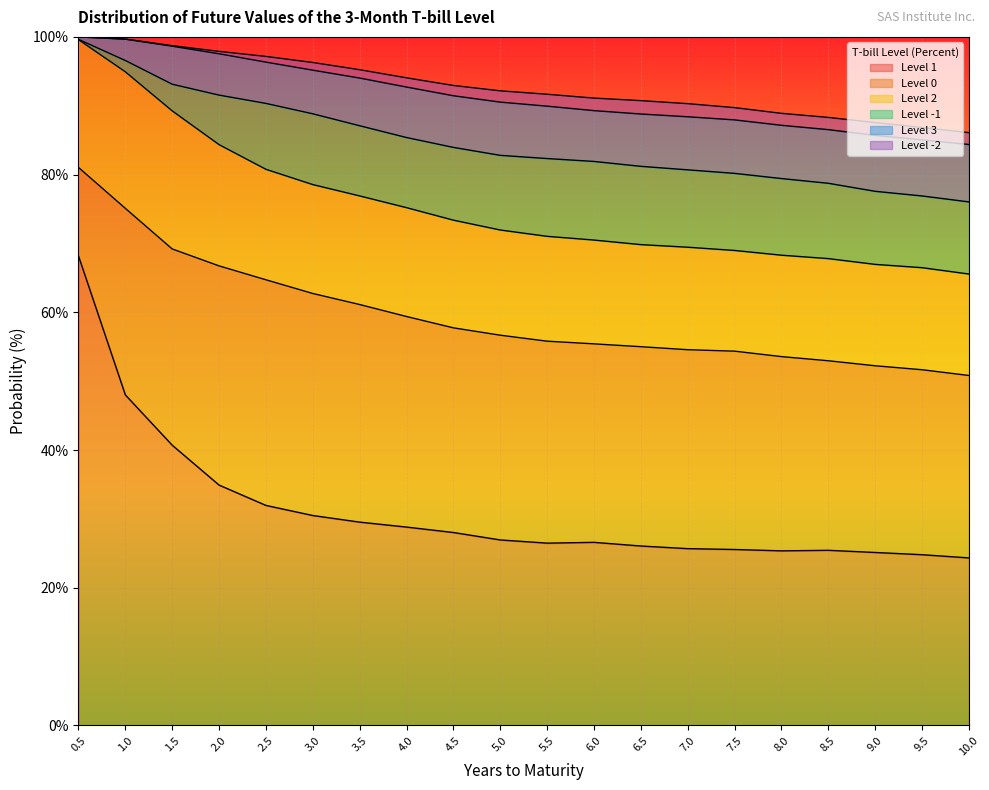

Where is Level 2 nearest to the value 17?

2.0